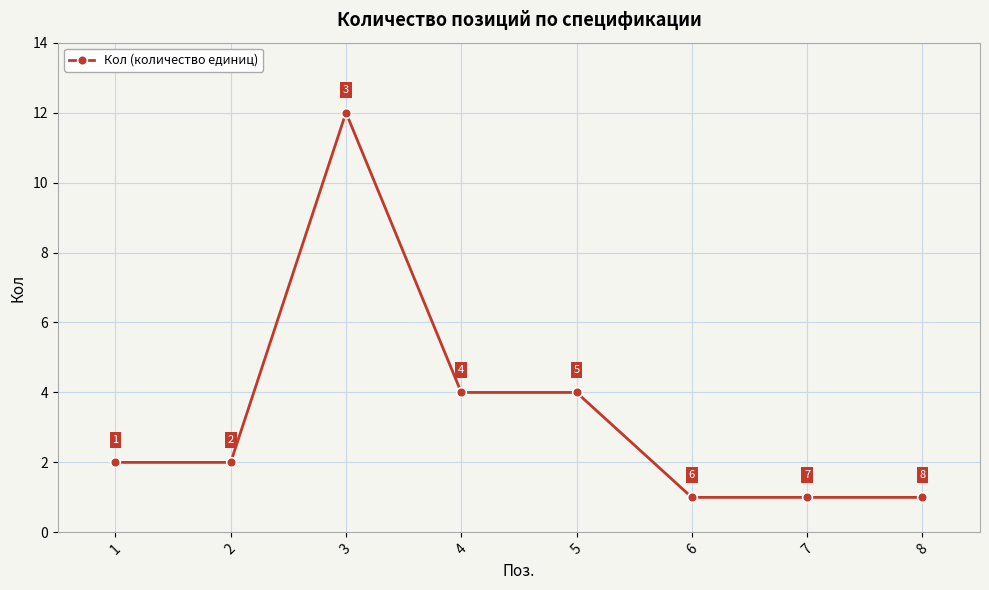

What is the ratio of the value at 6 to the value at 1?

0.5